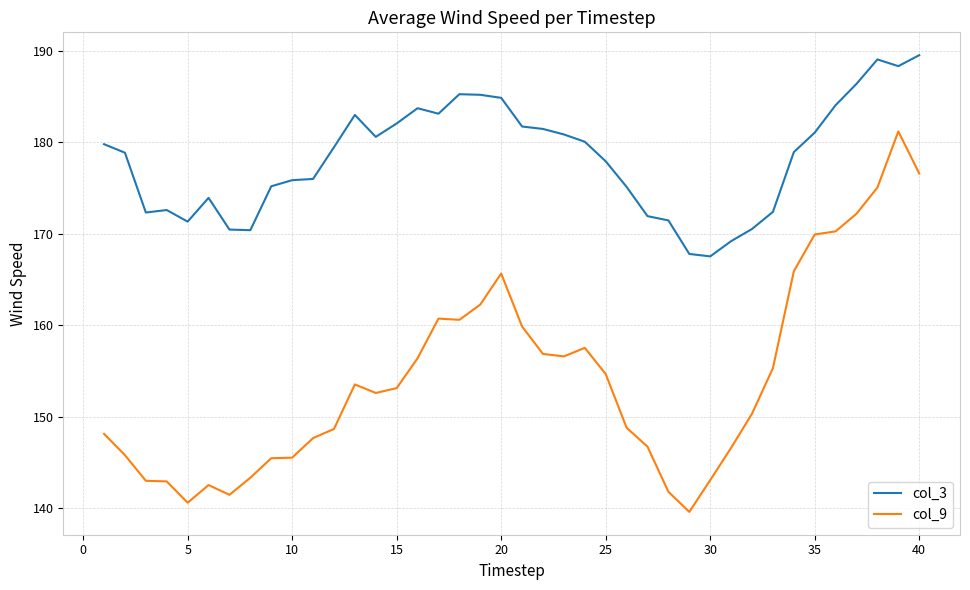

True or false: col_9 and col_3 intersect in this chart.

False